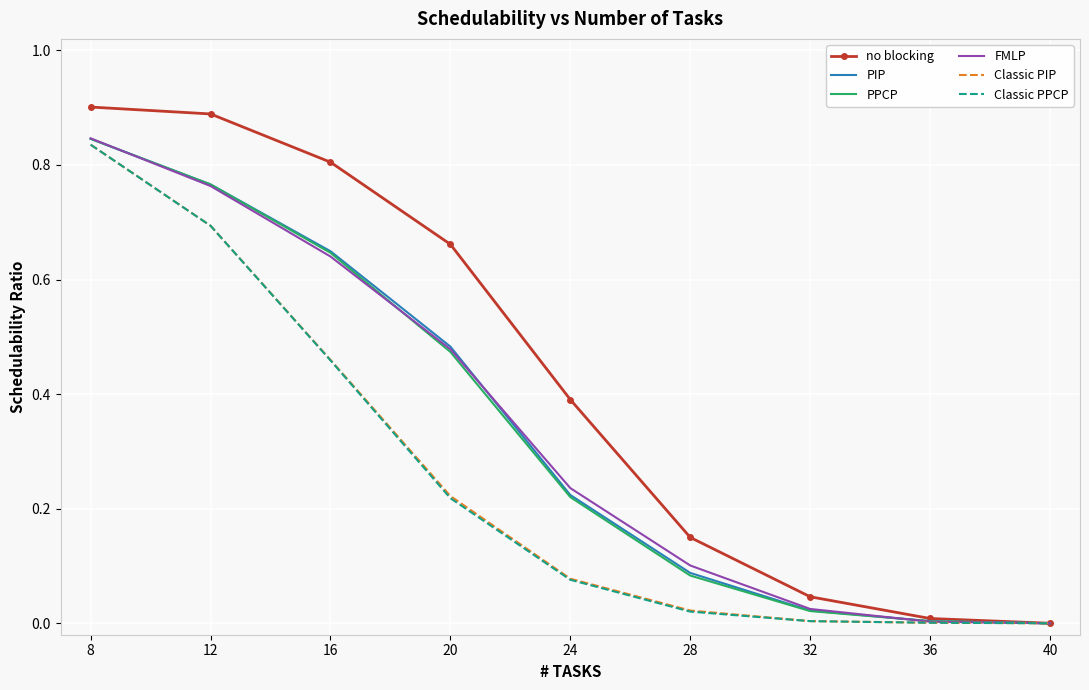

What are all the series names shown in the legend?

no blocking, PIP, PPCP, FMLP, Classic PIP, Classic PPCP